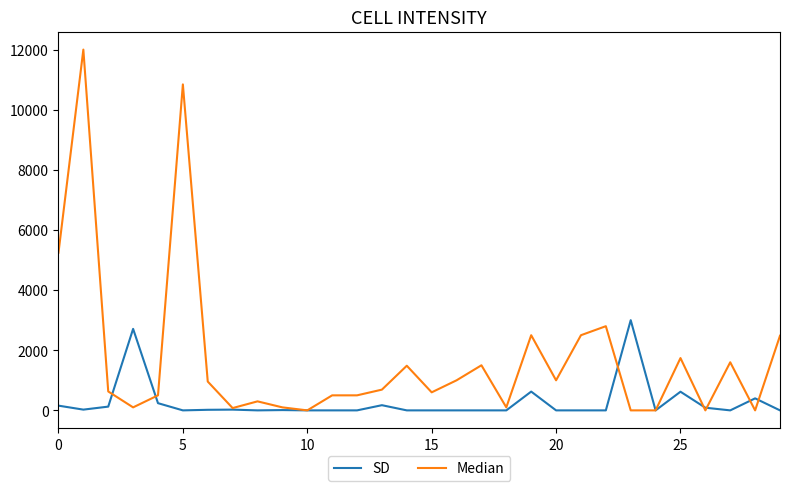

What is the highest value of the SD series?

3000.0